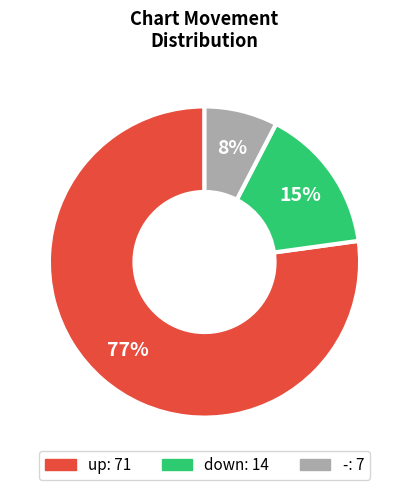

Does down account for over 50% of the chart?

No